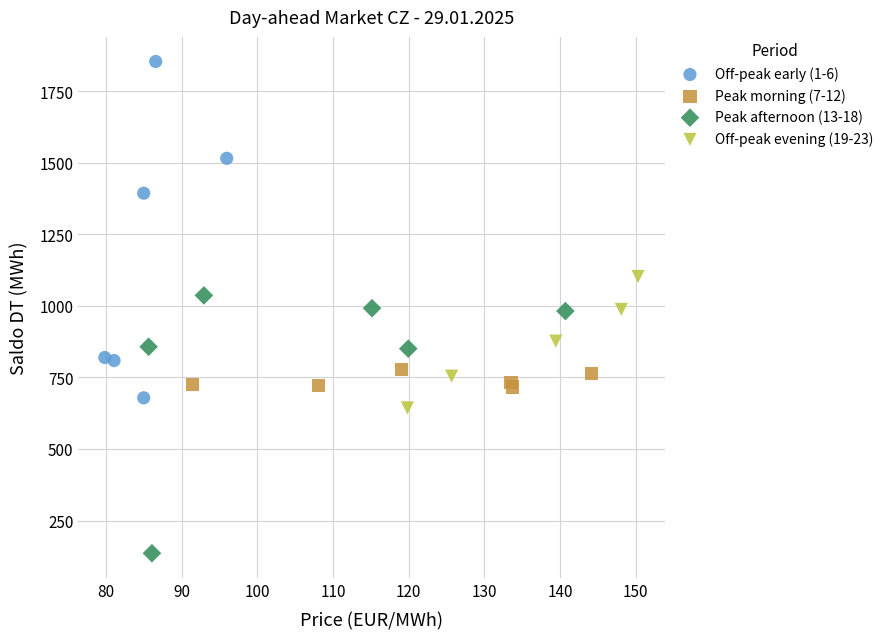

Which series has the largest Y range (max minus min)?

Off-peak early (1-6)